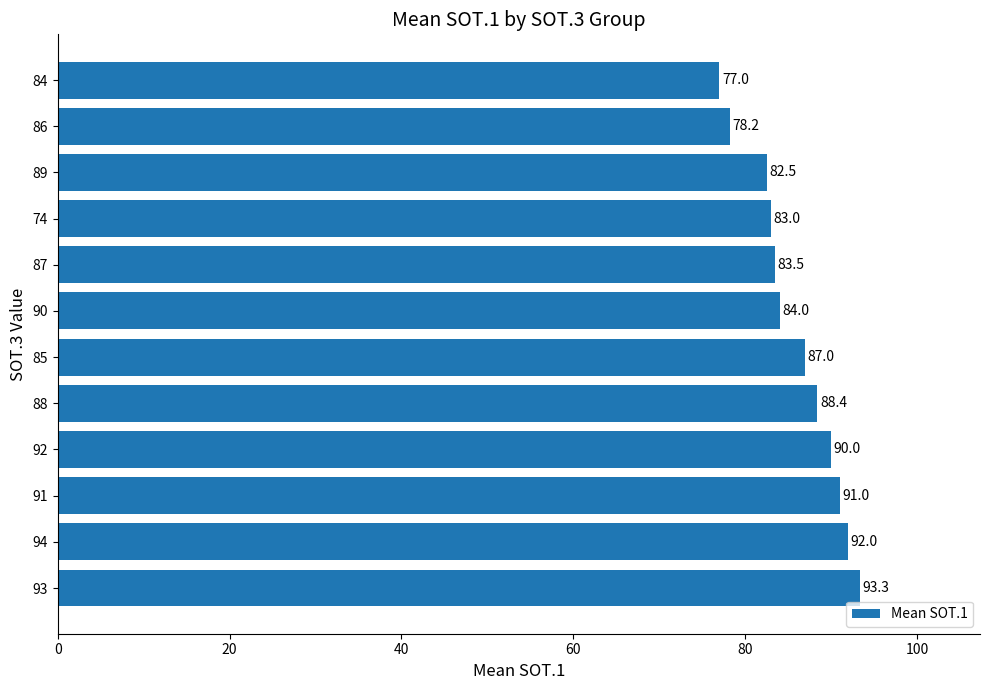

How many data points does each series have?

12